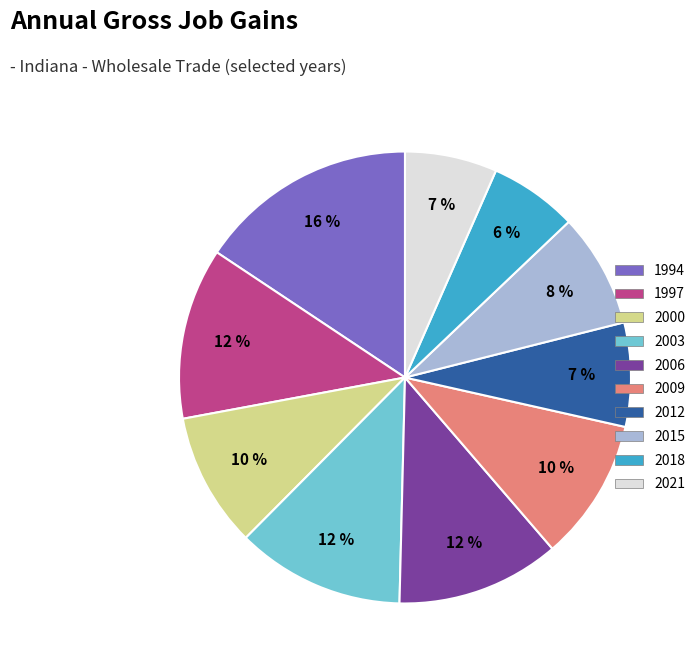

What percentage is the 2009 slice, to the nearest percent?

10%